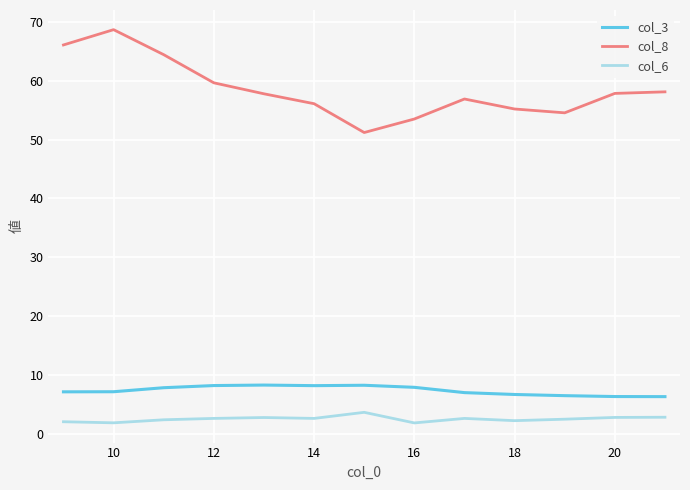

True or false: col_3 and col_8 cross at least once.

False